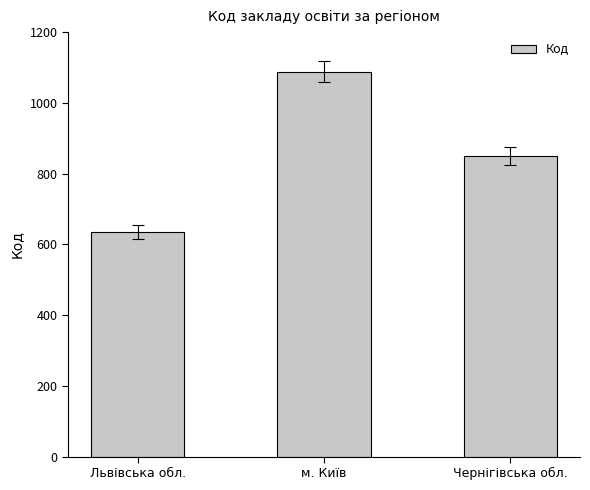

What is the difference between the maximum and second lowest values?

239